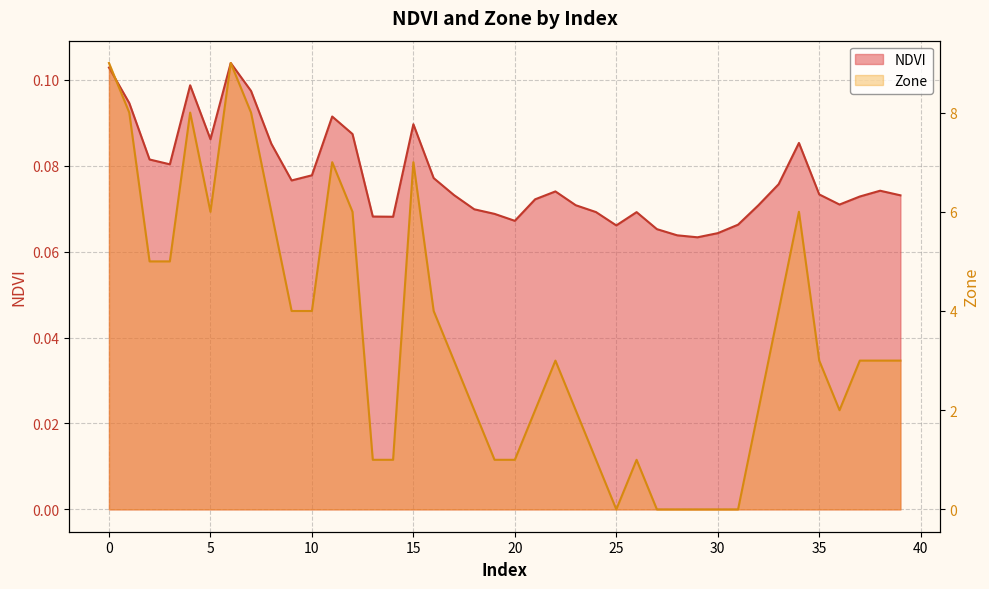

Is it true that Zone equals 14.1 at 1?

False